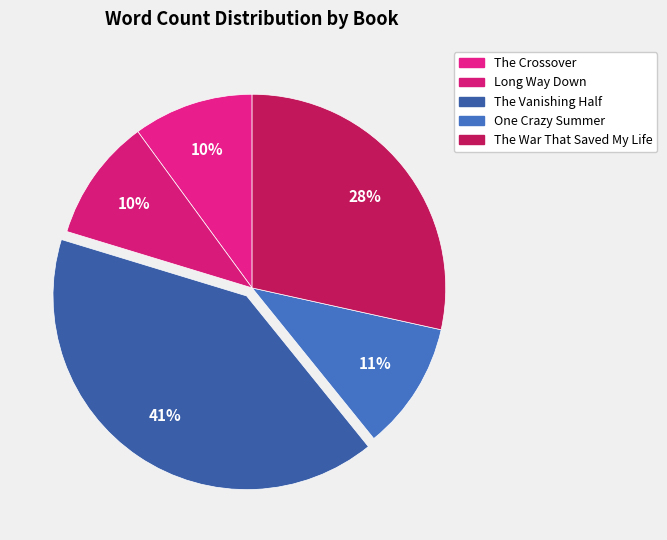

Which slice is the largest?

The Vanishing Half